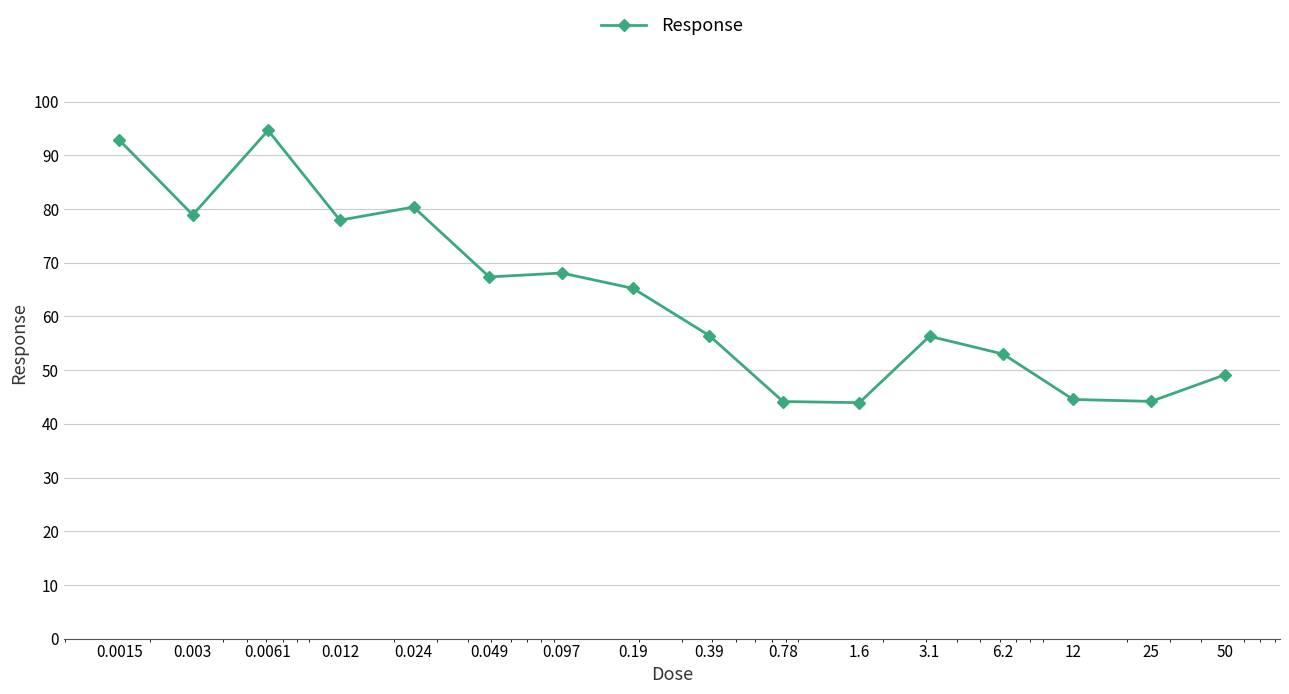

True or false: the data has more than 0 interior local peaks.

True